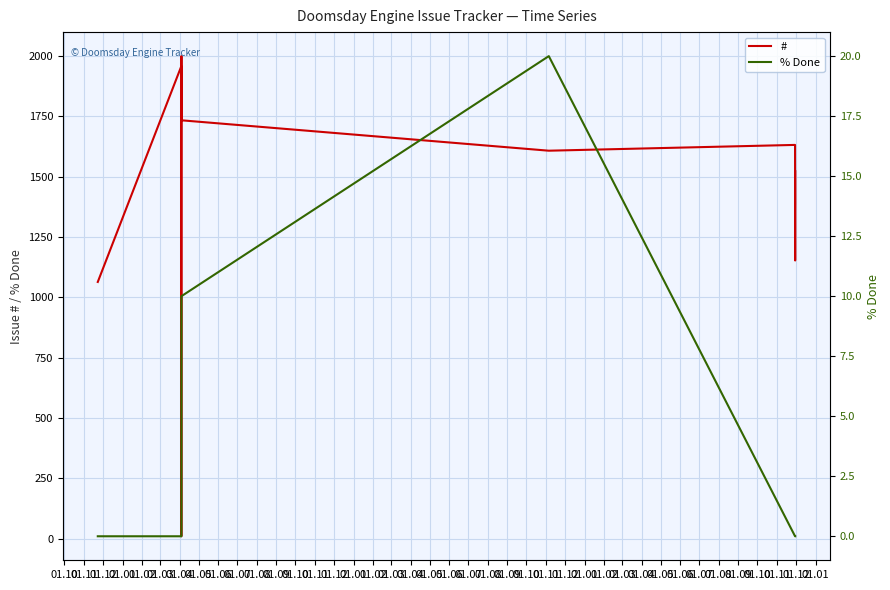

True or false: % Done has a value of 13 at 01.04.

False